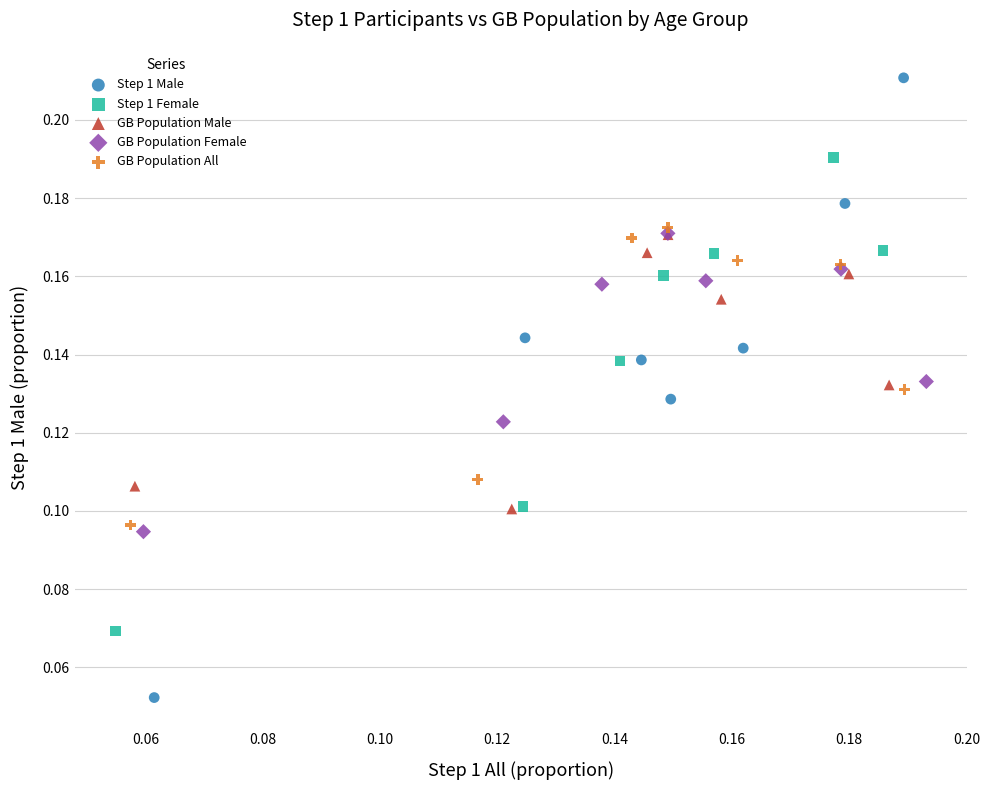

What are all the series names shown in the legend?

Step 1 Male, Step 1 Female, GB Population Male, GB Population Female, GB Population All